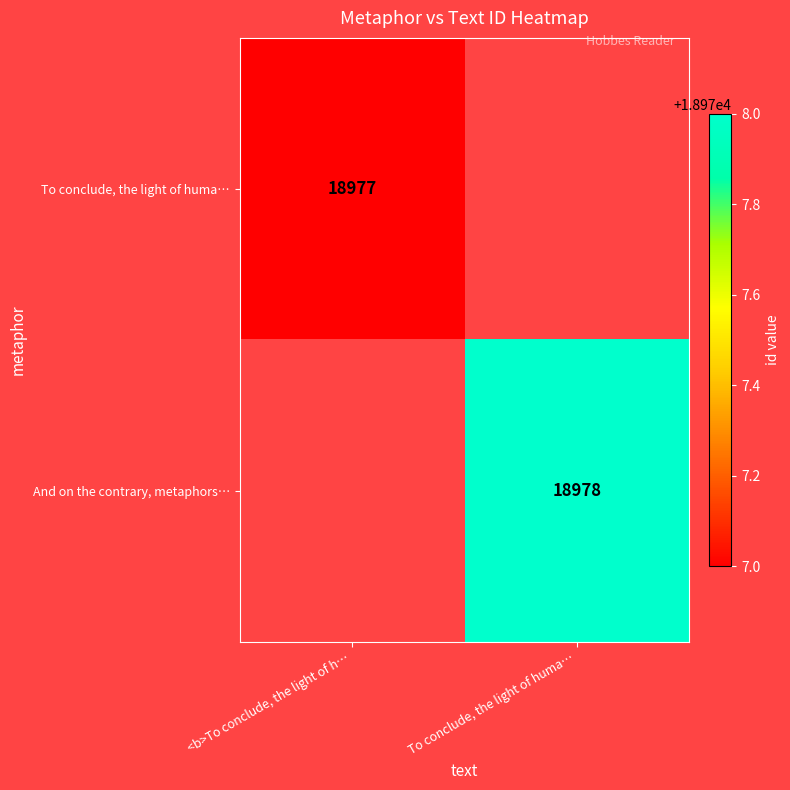

True or false: To conclude, the light of huma… has a value of 25013 at <b>To conclude, the light of h….

False